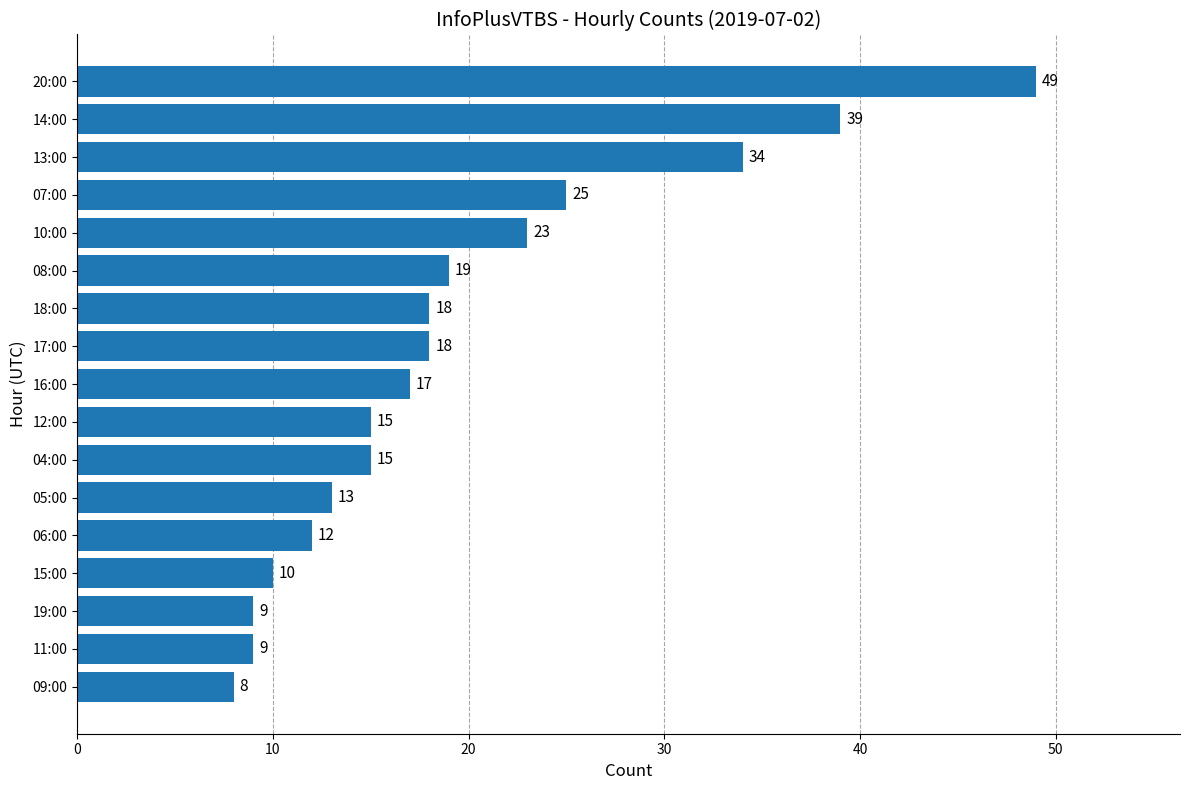

What is the approximate value at 09:00, to the nearest 10?

10